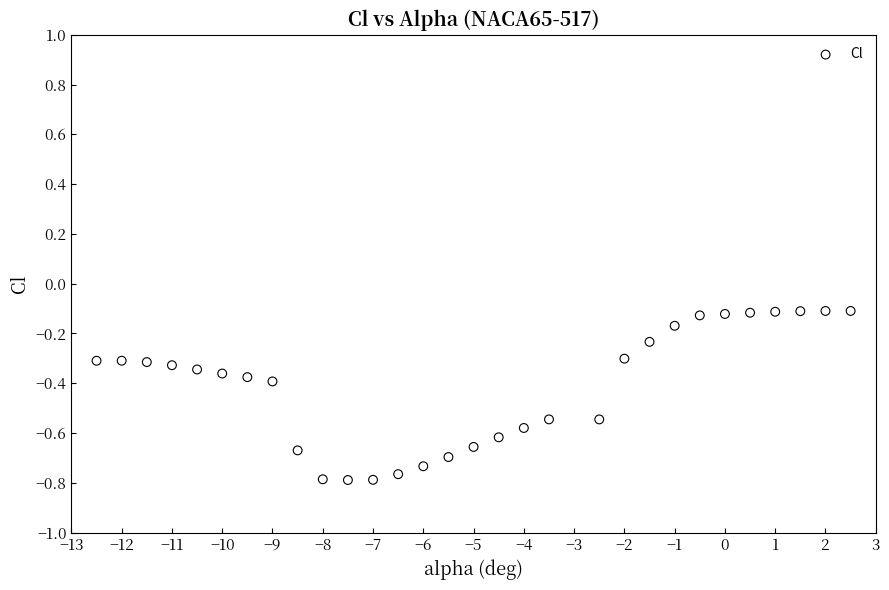

What is the range of Y values (max minus min)?

0.7